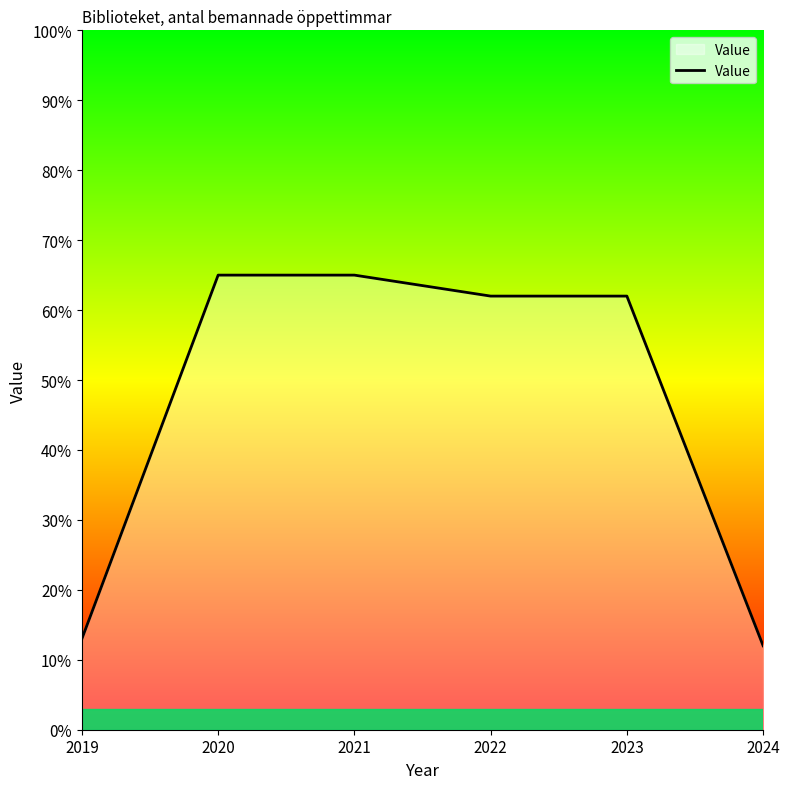

How many categories are shown in the chart?

6